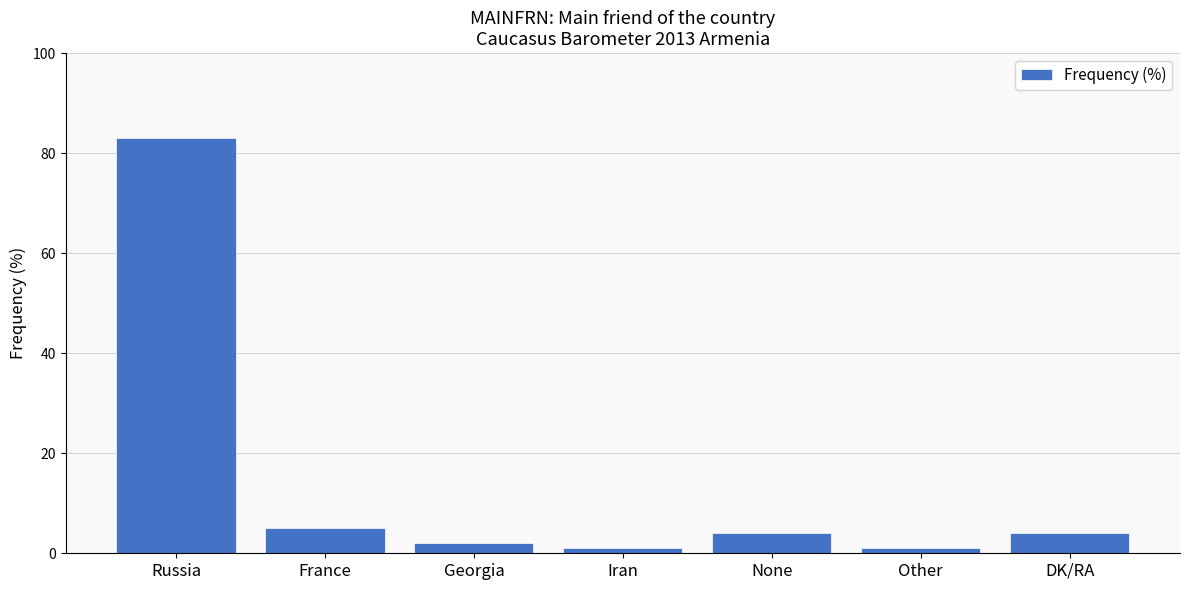

Which has a higher value, Russia or DK/RA?

Russia